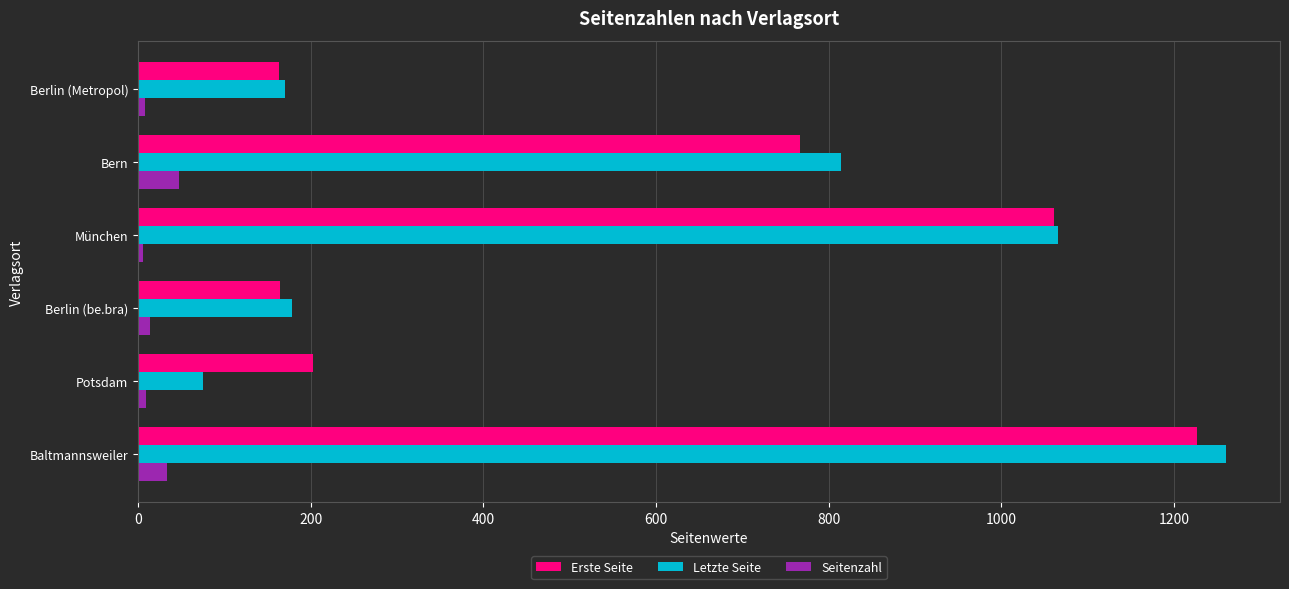

Is the value of Letzte Seite at Baltmannsweiler greater than the value of Erste Seite at Berlin (be.bra)?

Yes